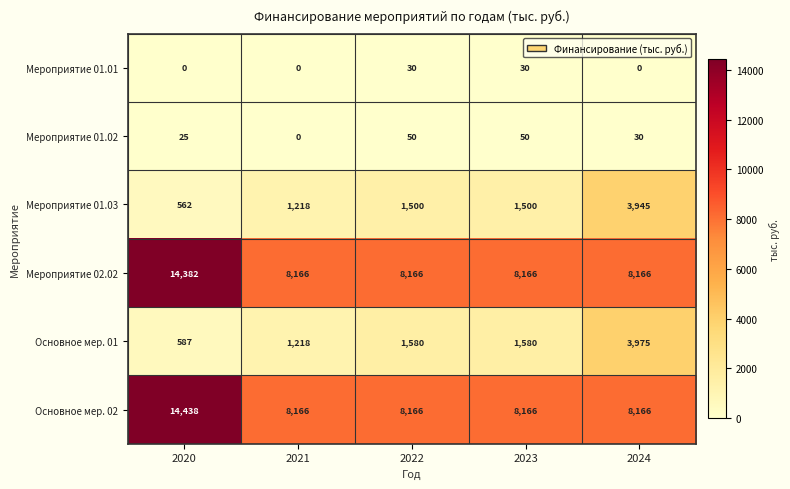

The Основное мер. 02 series shows 8166 at 2021. True or false?

True